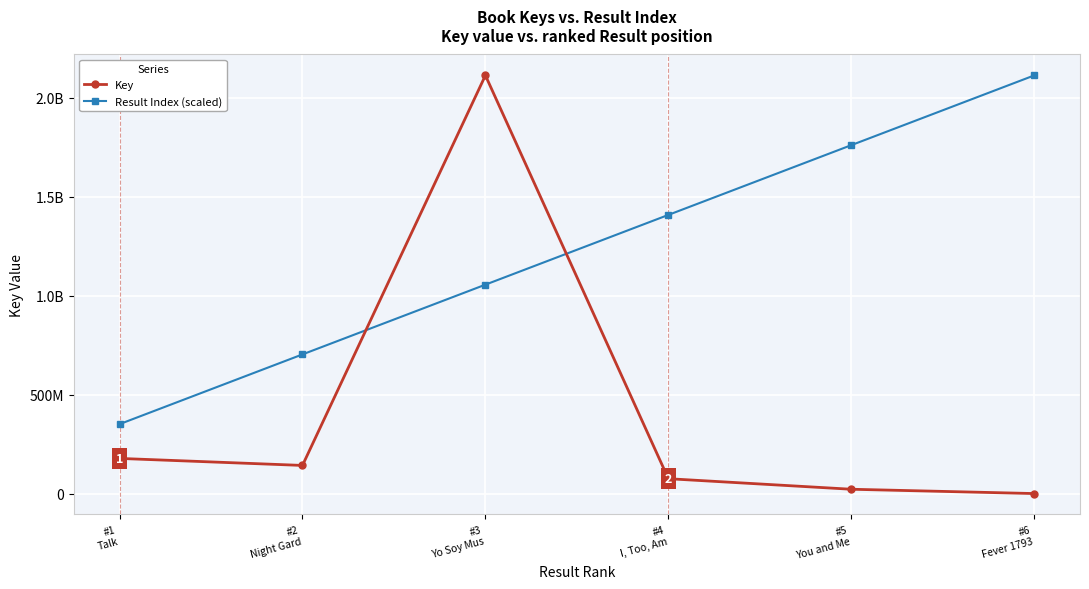

Between which two adjacent categories do Key and Result Index (scaled) first intersect?

#2
Night Gard and #3
Yo Soy Mus